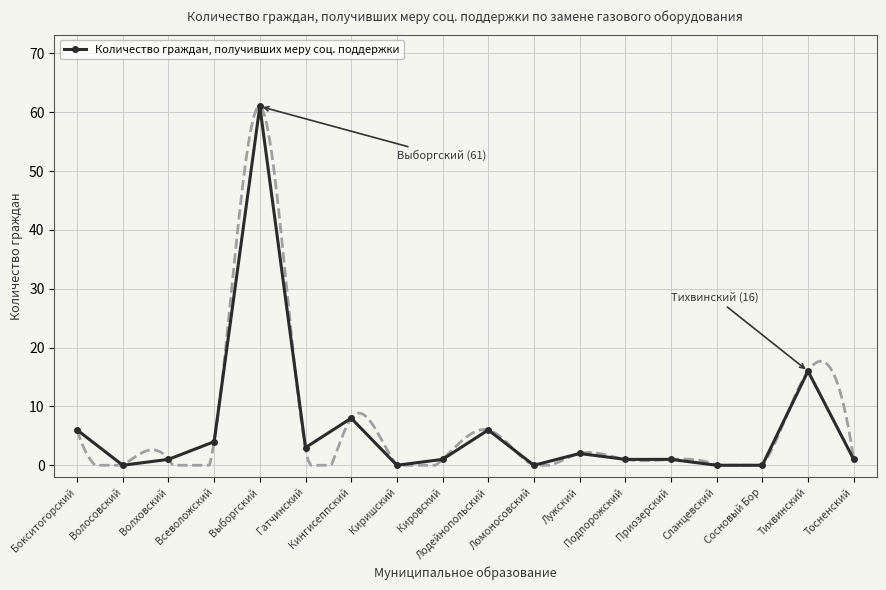

What is the change in value from Лодейнопольский to Сосновый Бор?

-6